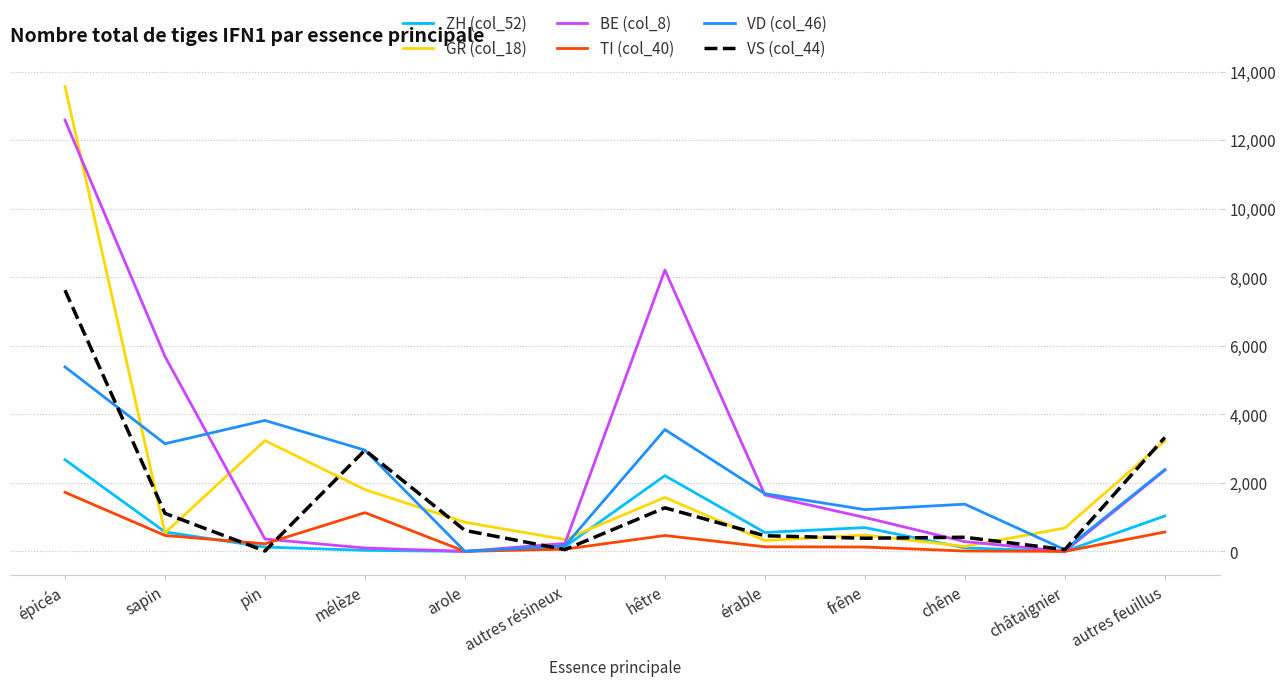

The TI (col_40) series shows 0 at châtaignier. True or false?

True